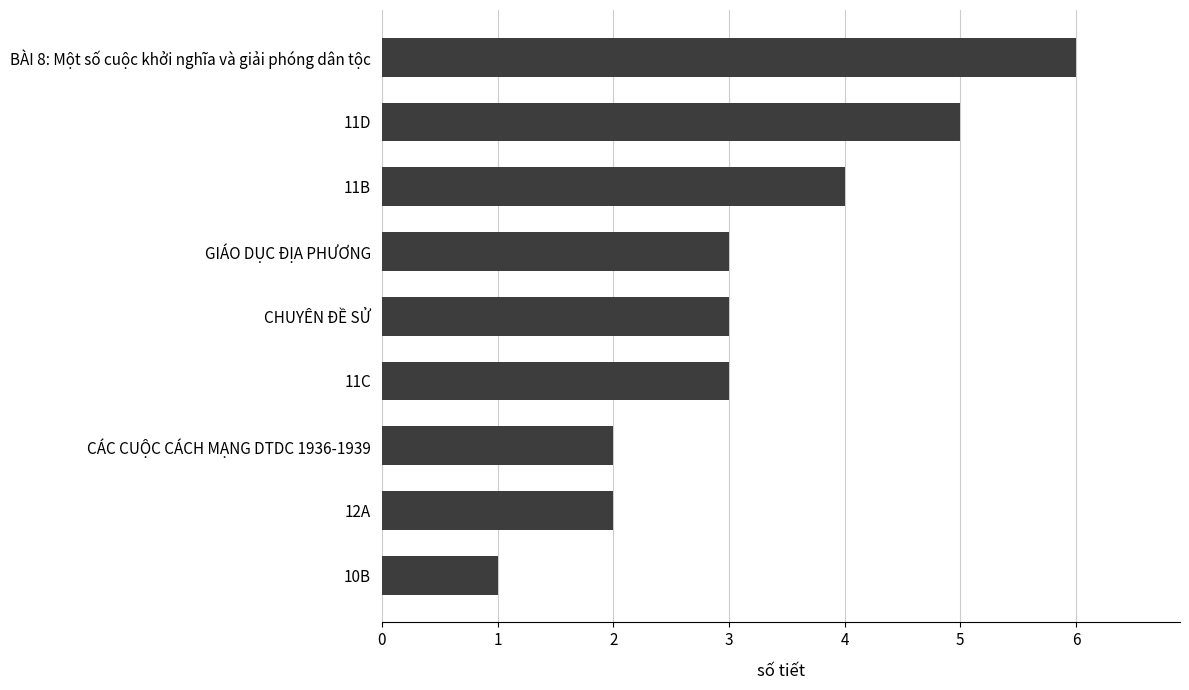

Which label corresponds to the smallest value in the chart?

10B